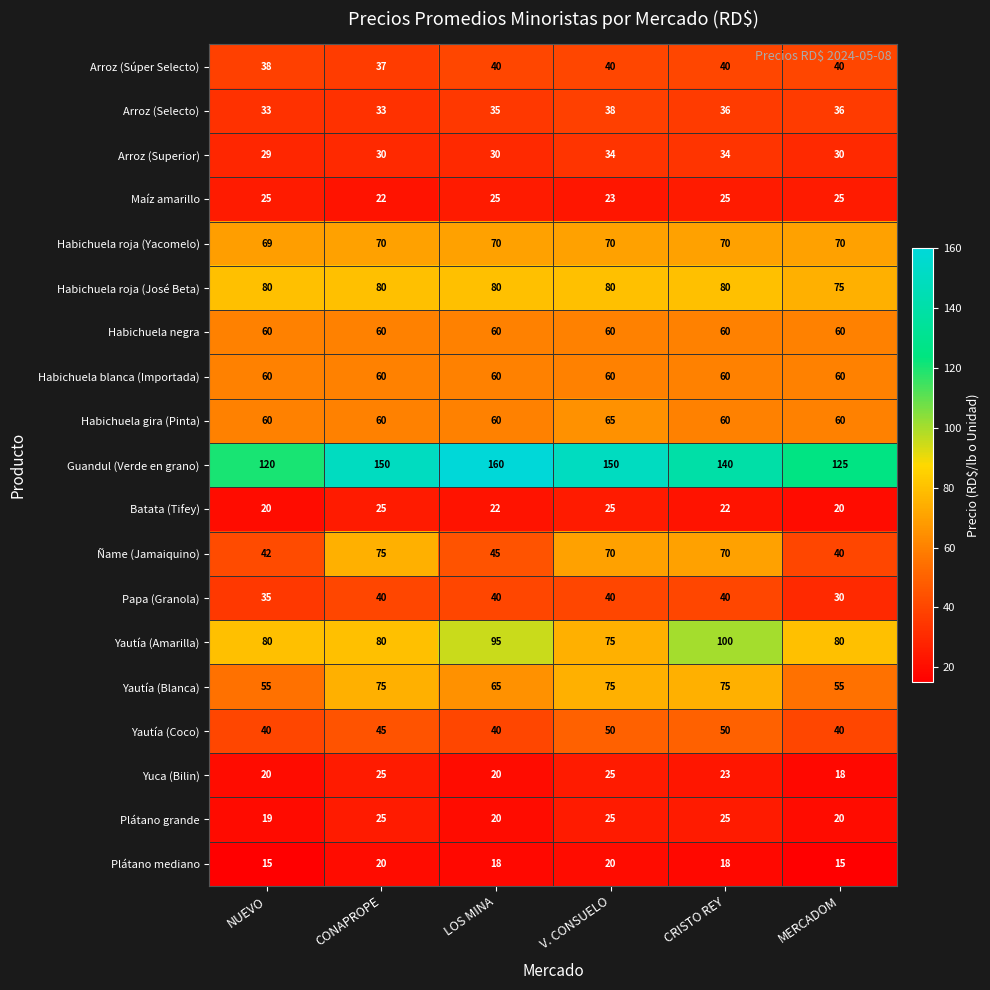

The value of Maíz amarillo at CRISTO REY is 25. True or false?

True